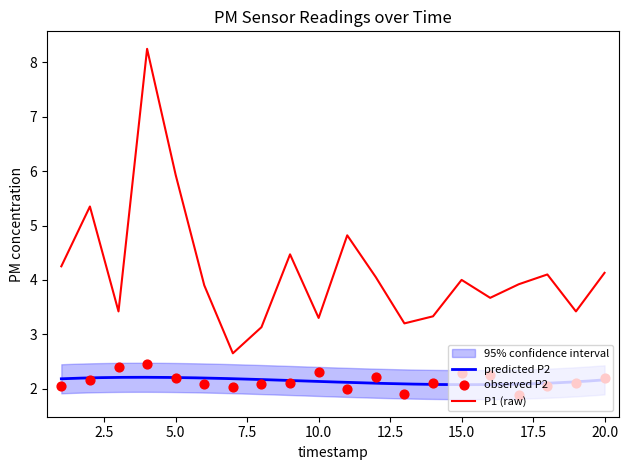

True or false: P1 (raw) has a value of 4.1 at 20.0.

True